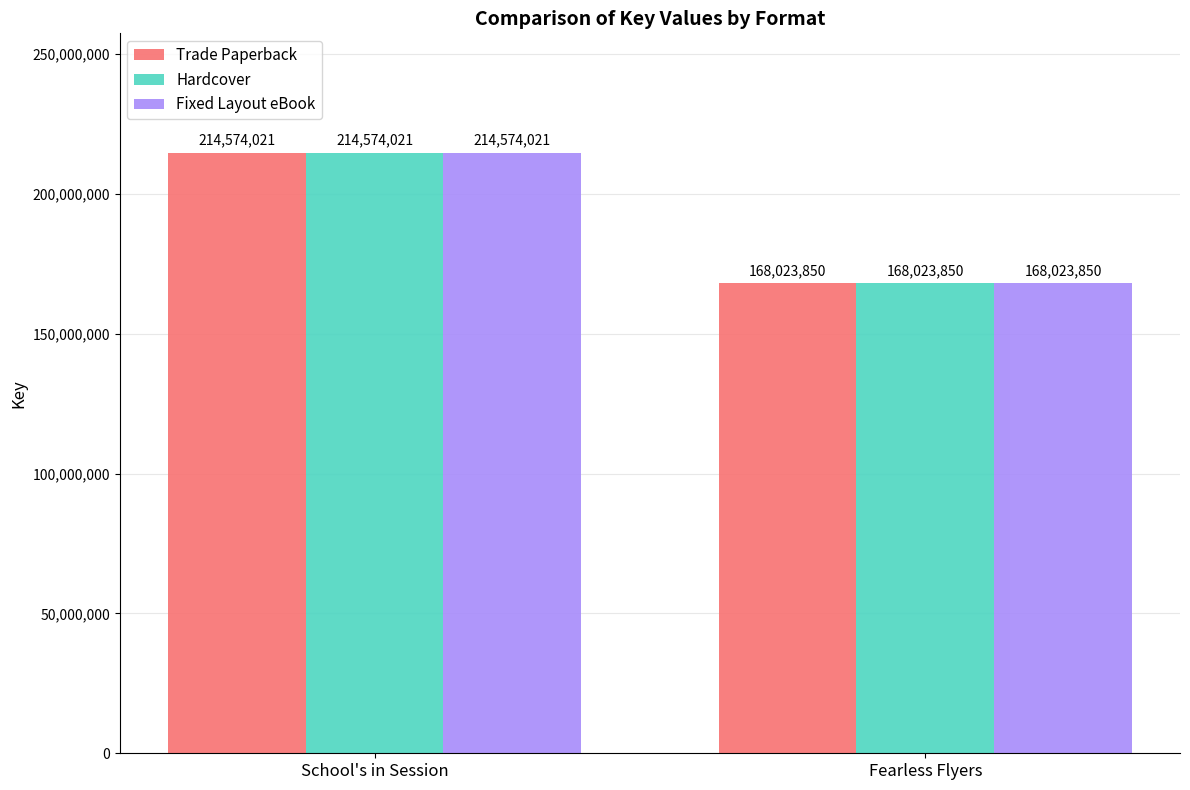

What is the total value across all series at Fearless Flyers?

504071550